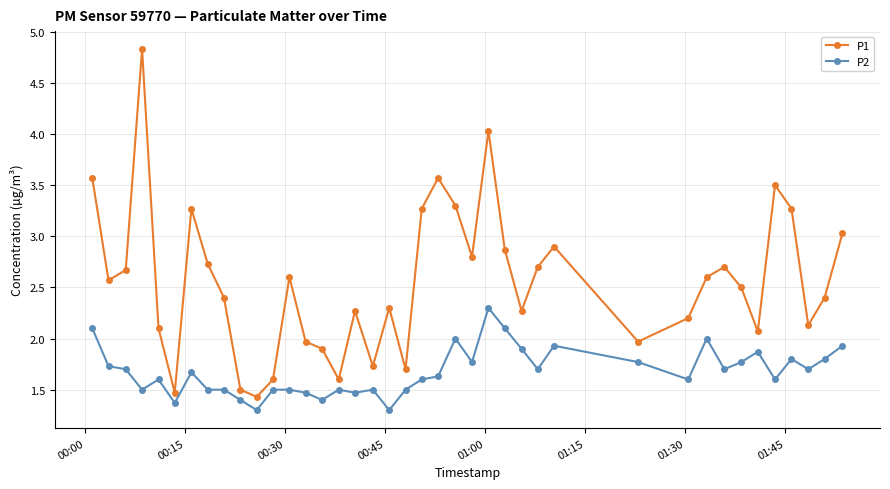

Which series has the largest total across all categories?

P1